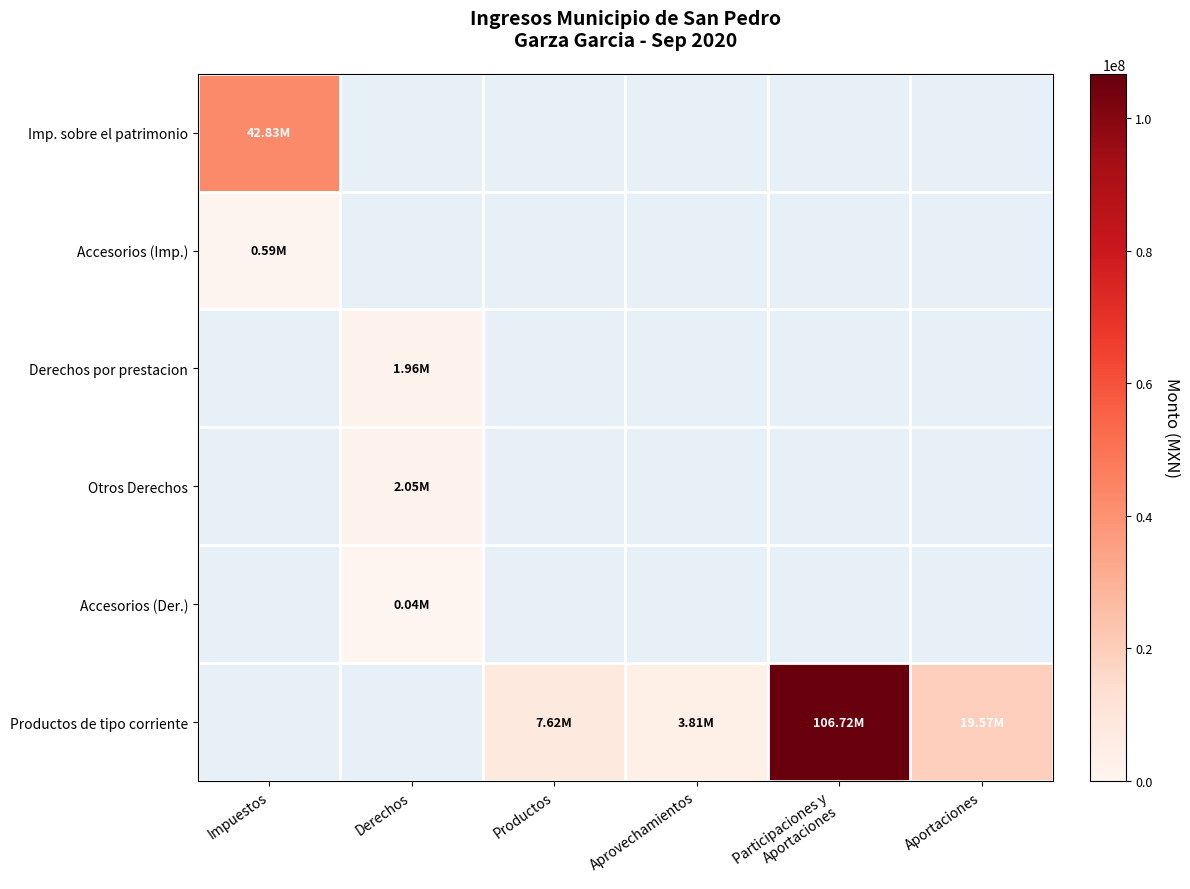

What is the maximum value shown in the chart?

106718804.8